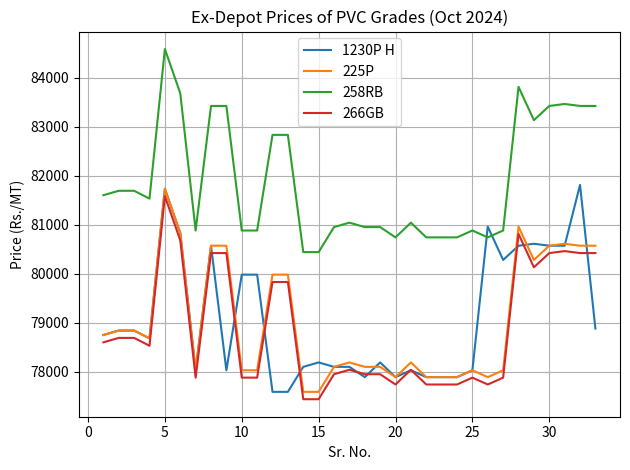

What are all the series names shown in the legend?

1230P H, 225P, 258RB, 266GB